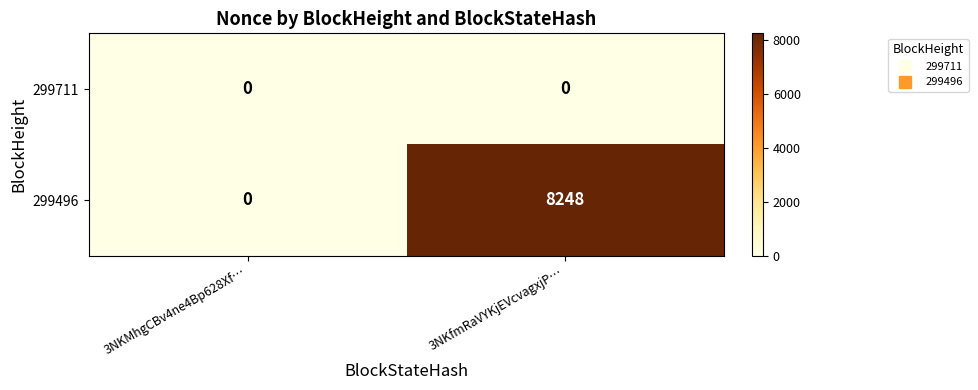

The value of 299711 at 3NKMhgCBv4ne4Bp628Xf… is 0. True or false?

True